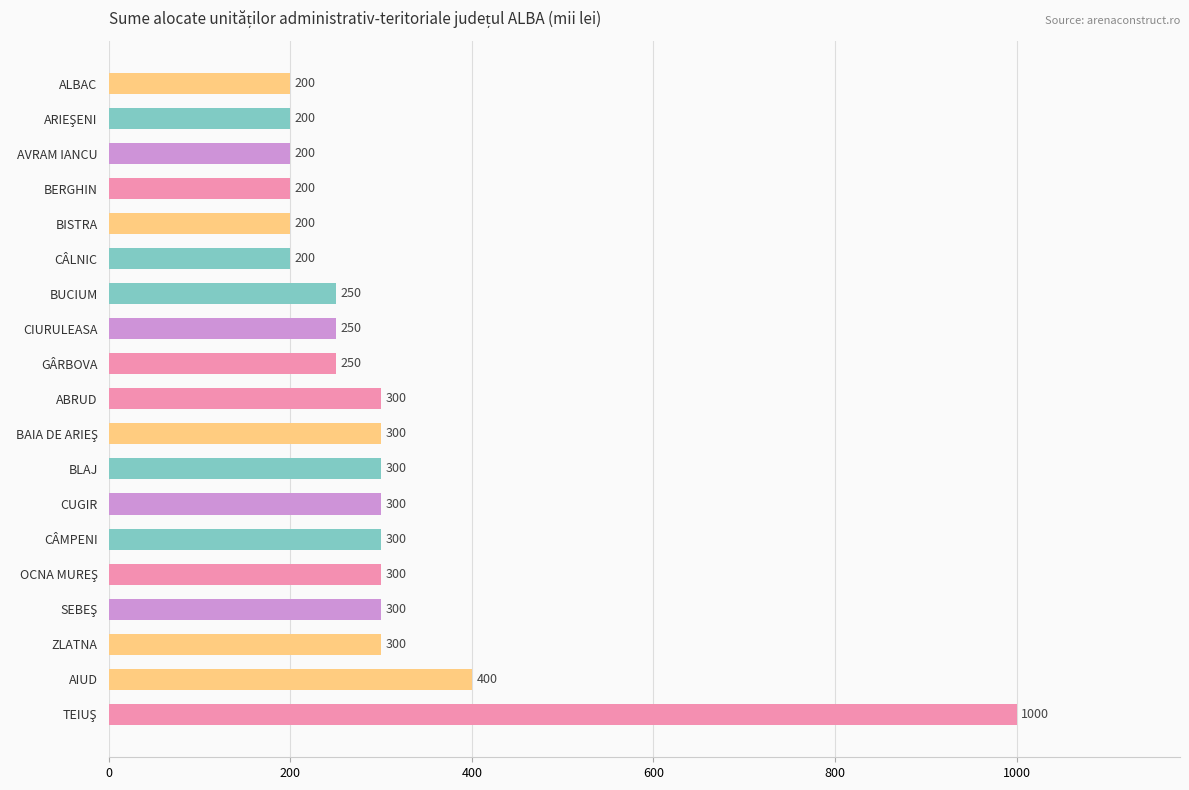

The value at CÂMPENI is 110. True or false?

False